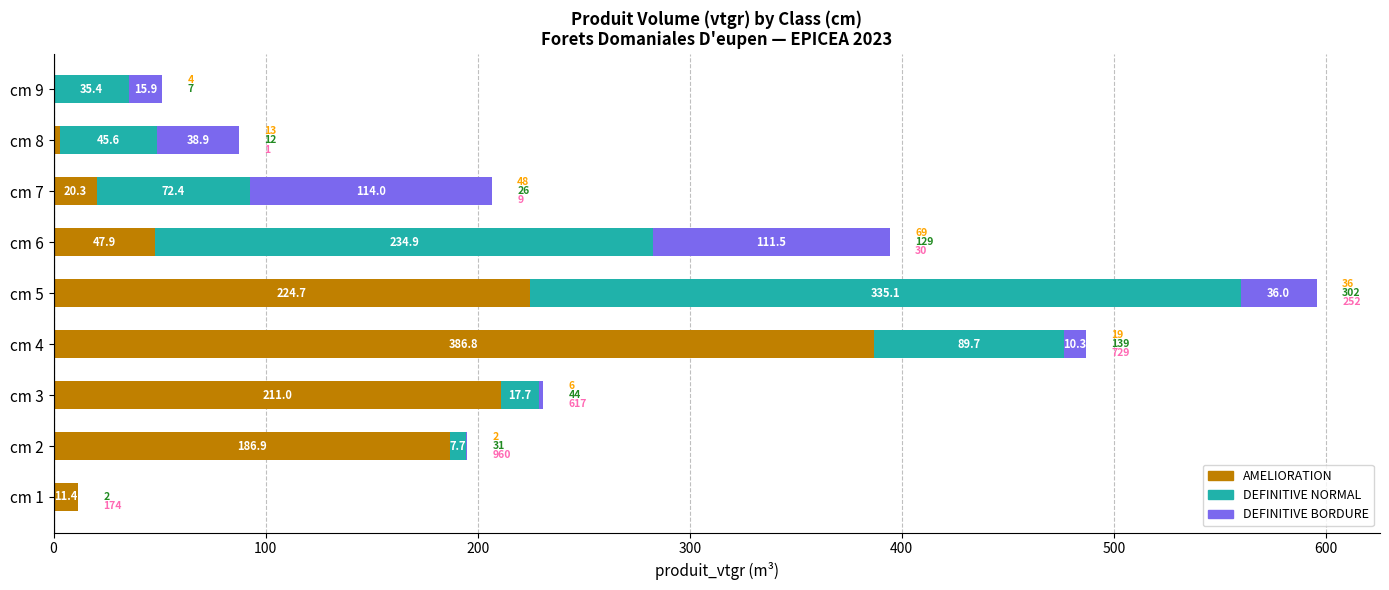

True or false: AMELIORATION has a value of 211.0 at cm 3.

True